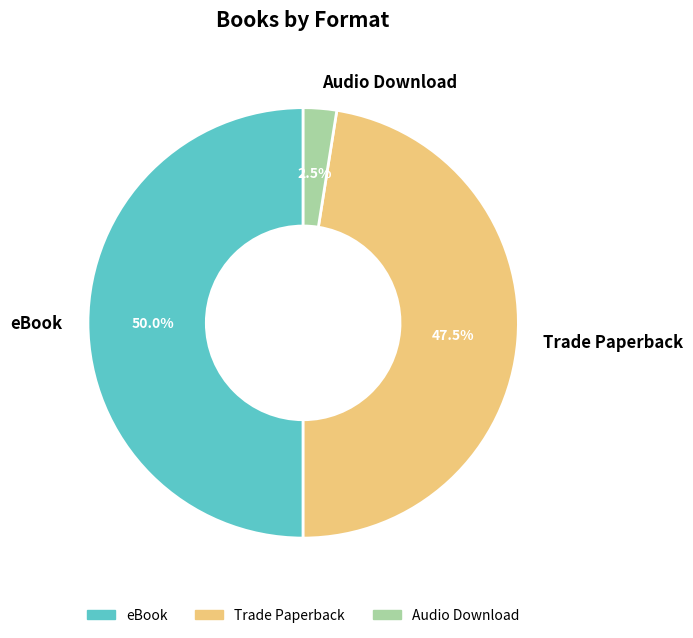

How much of the chart is everything except Trade Paperback?

52.5%